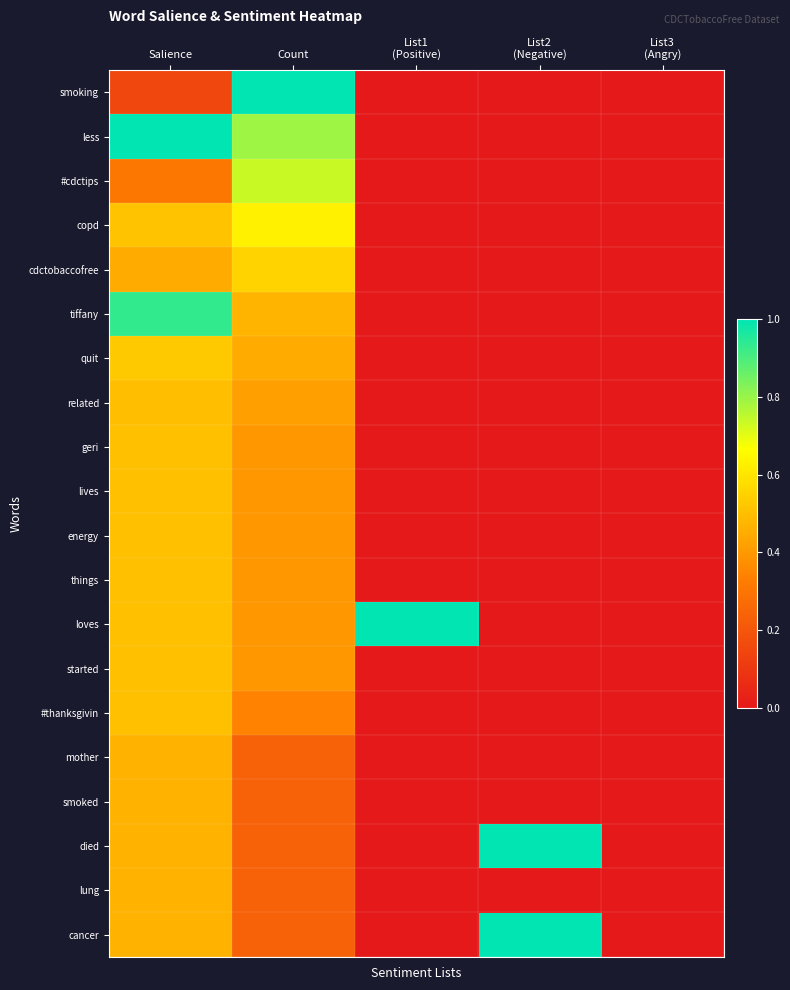

Rank the series by their maximum value, from highest to lowest.

smoking, less, loves, died, cancer, tiffany, #cdctips, copd, cdctobaccofree, quit, #thanksgivin, geri, lives, energy, things, started, related, mother, smoked, lung